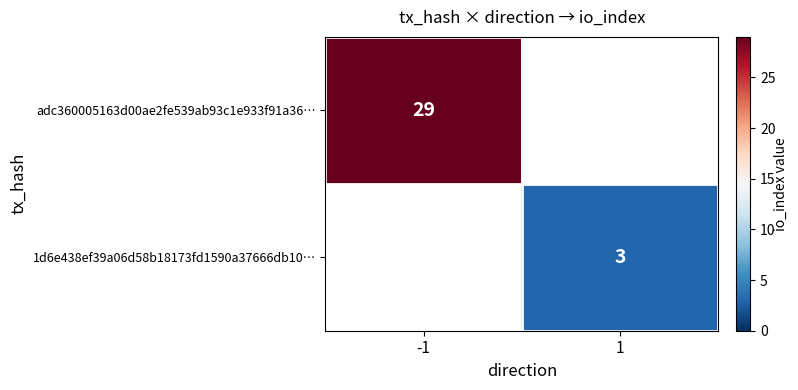

Is it true that 1d6e438ef39a06d58b18173fd1590a37666db10… equals 5 at 1?

False